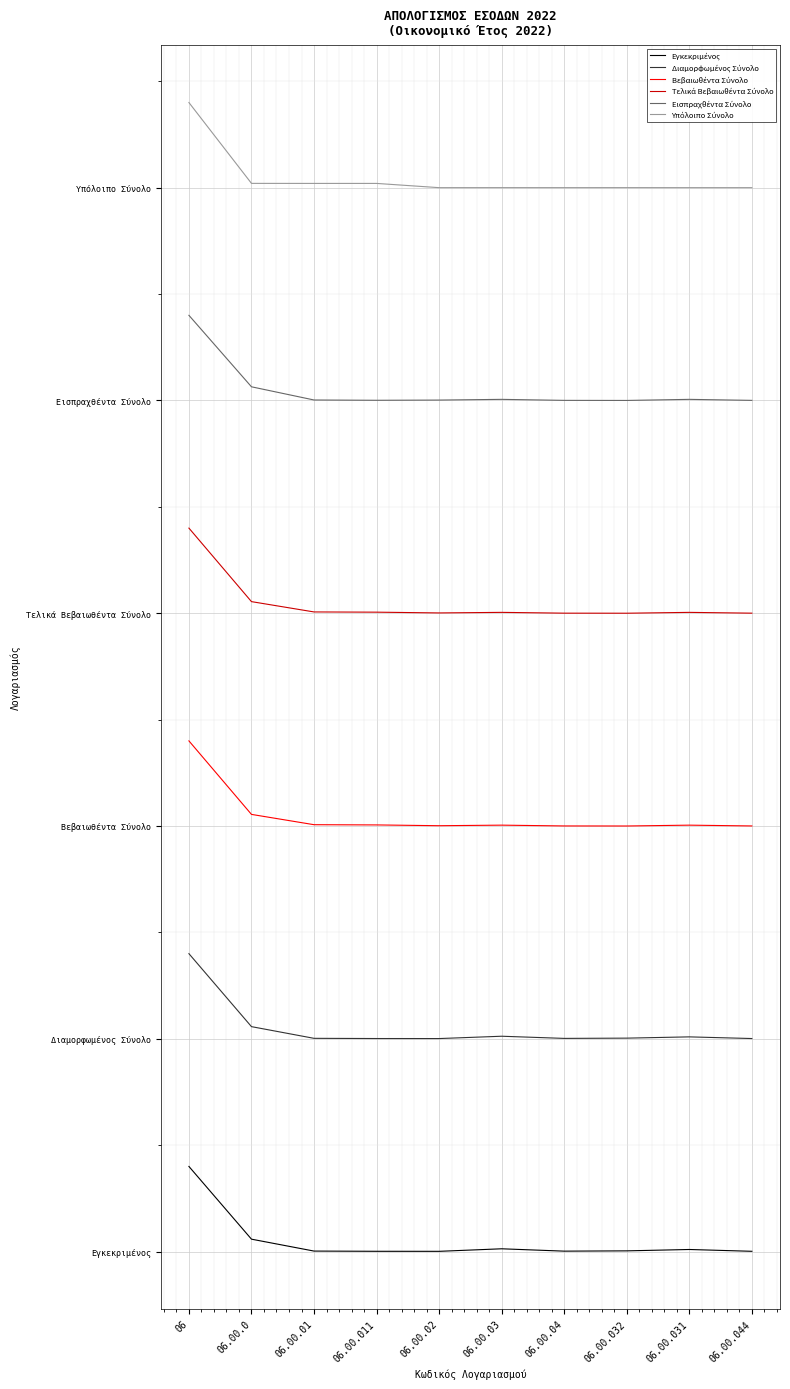

True or false: Εγκεκριμένος and Υπόλοιπο Σύνολο intersect in this chart.

False